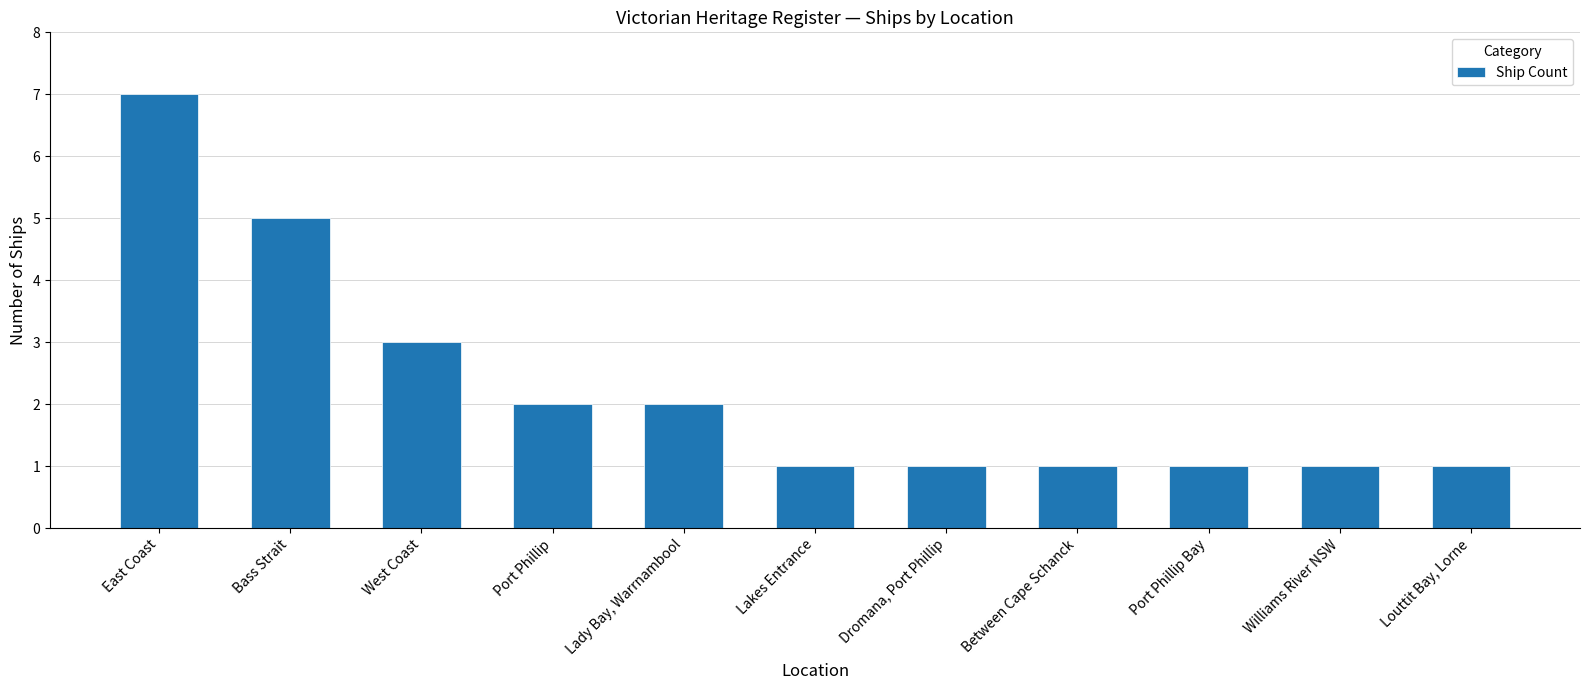

What is the value of the 3rd bar from the left?

3